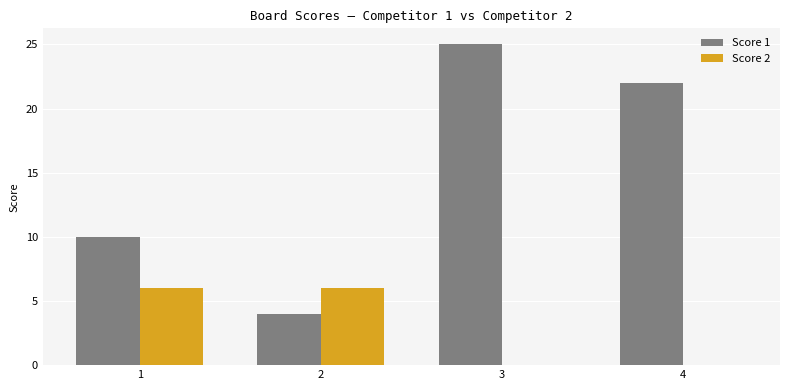

Which series has the largest range (max minus min)?

Score 1